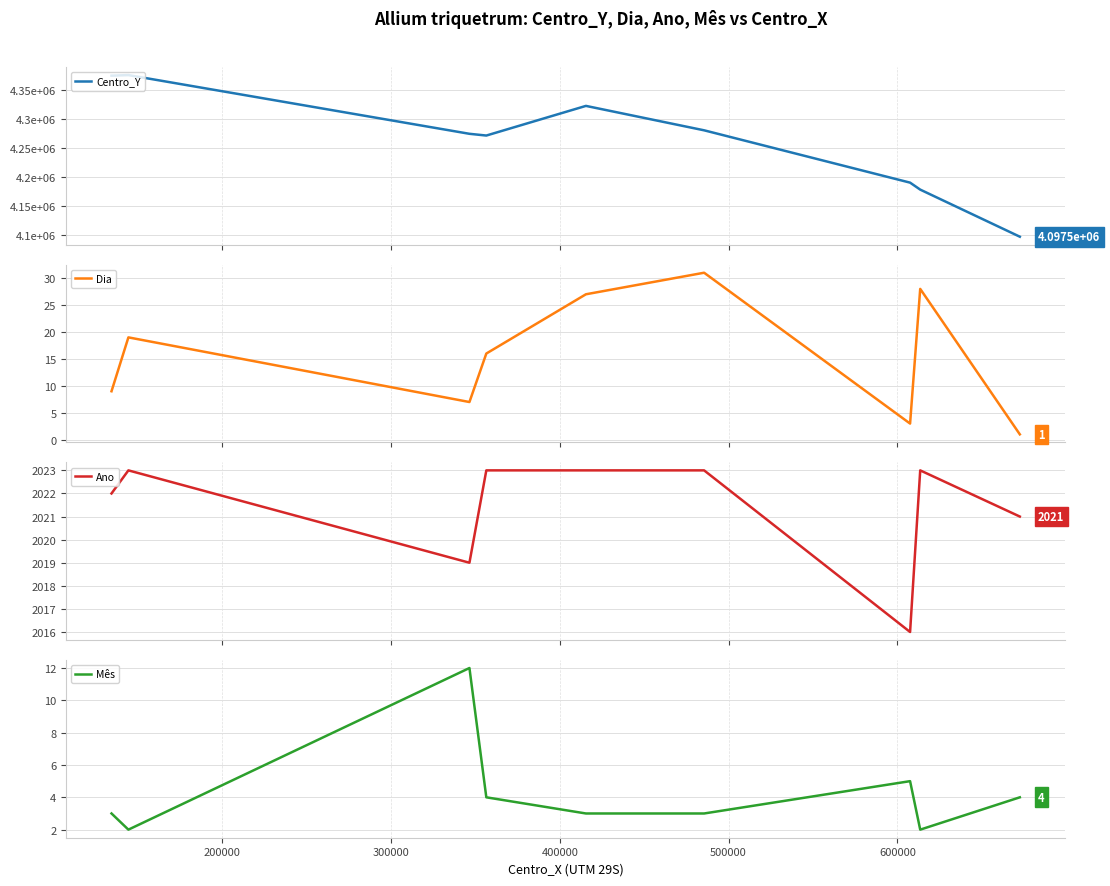

How many data points in Mês are above 3?

4